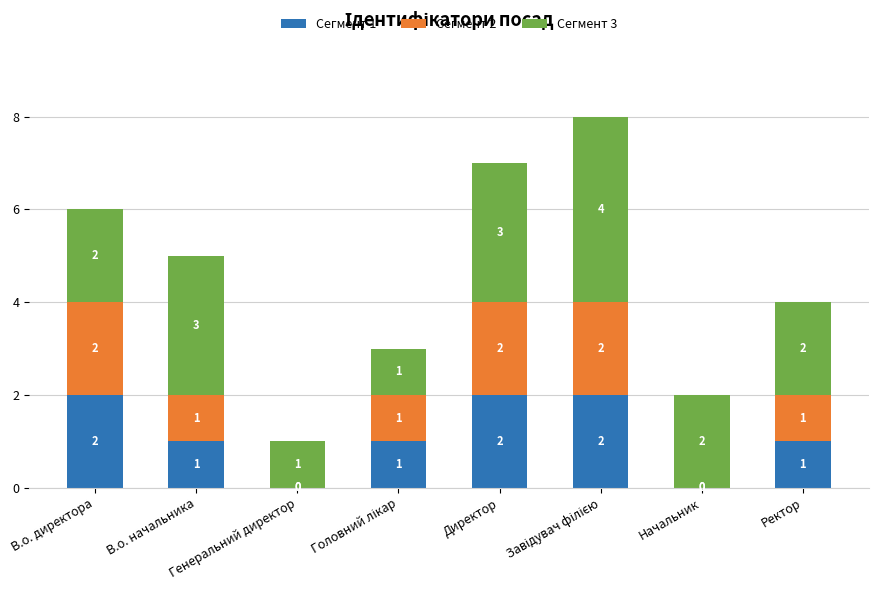

The value of Сегмент 1 at Генеральний директор is 0. True or false?

True